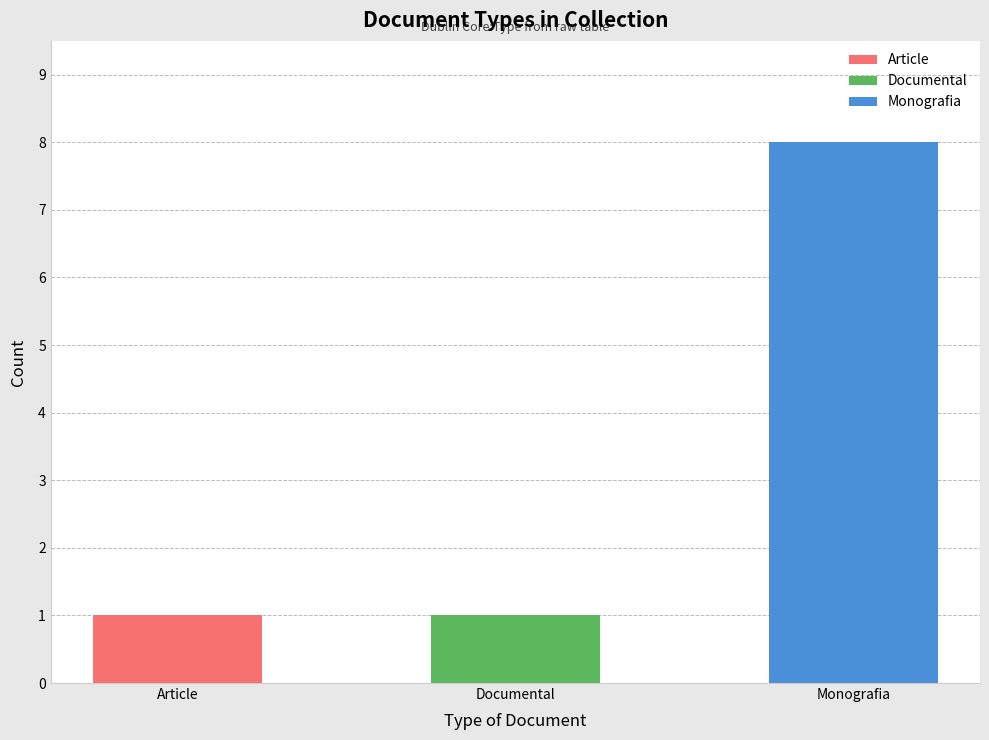

What value does the data have at Monografia?

8